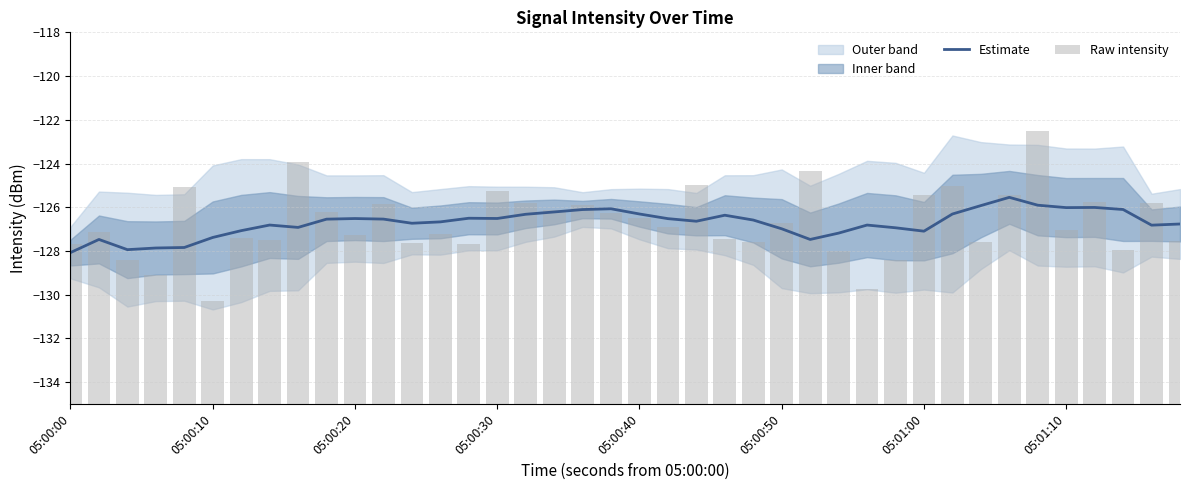

What is the average value of the Estimate series?

-126.7